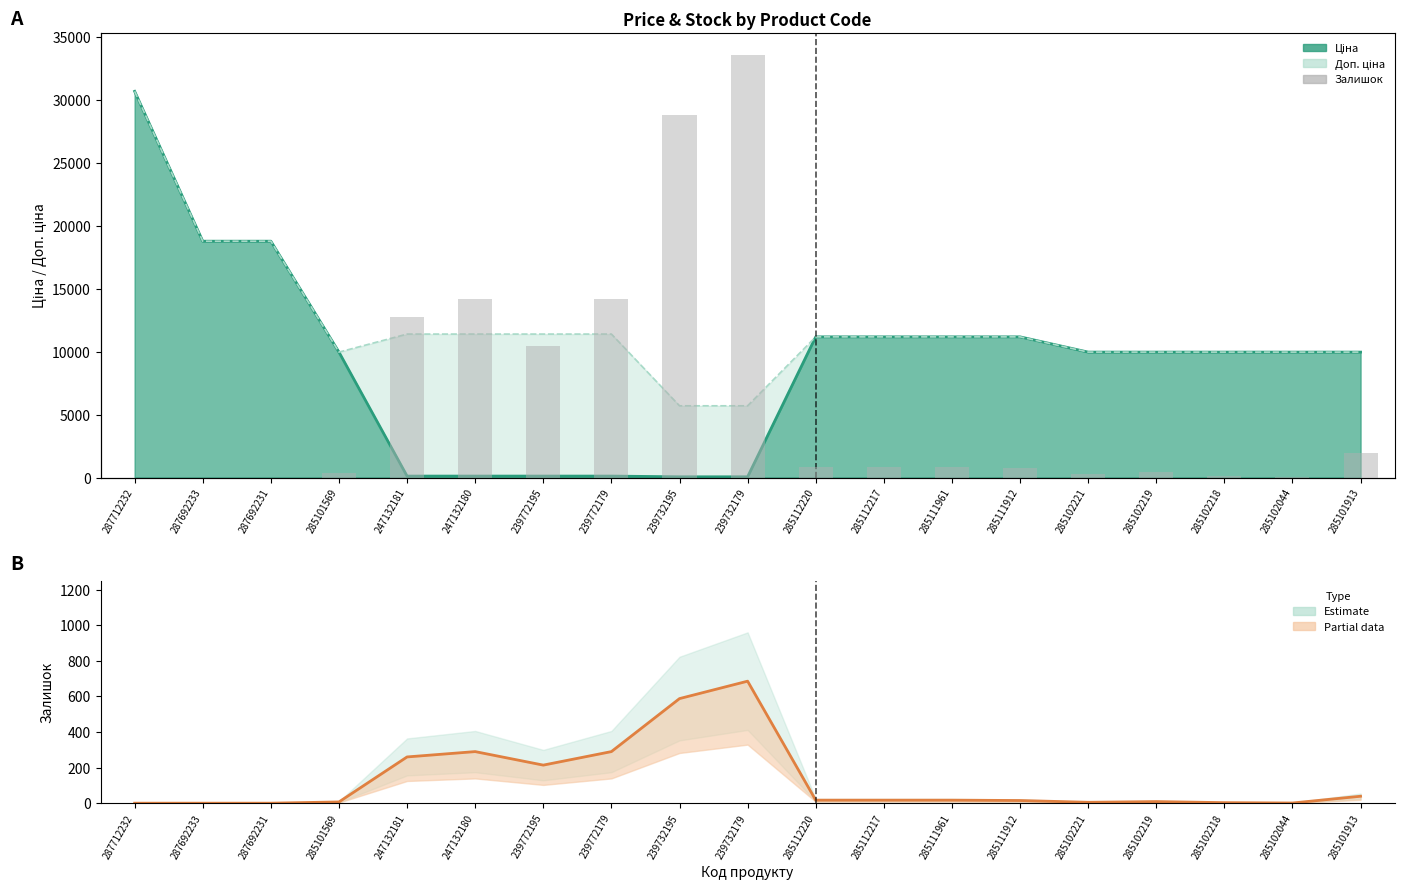

Which series has the largest range (max minus min)?

Залишок (bars)